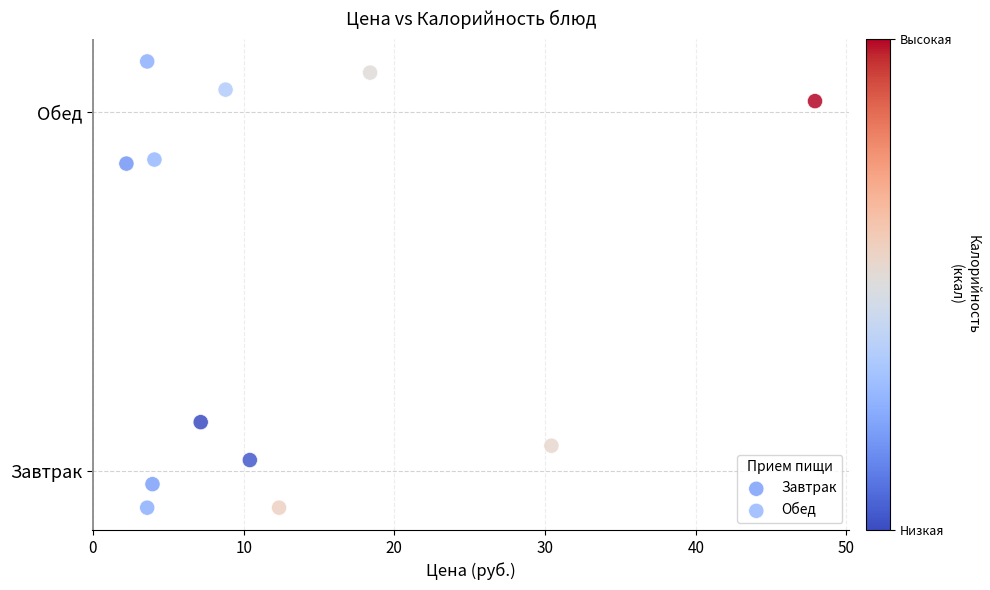

What are all the series names shown in the legend?

Завтрак, Обед